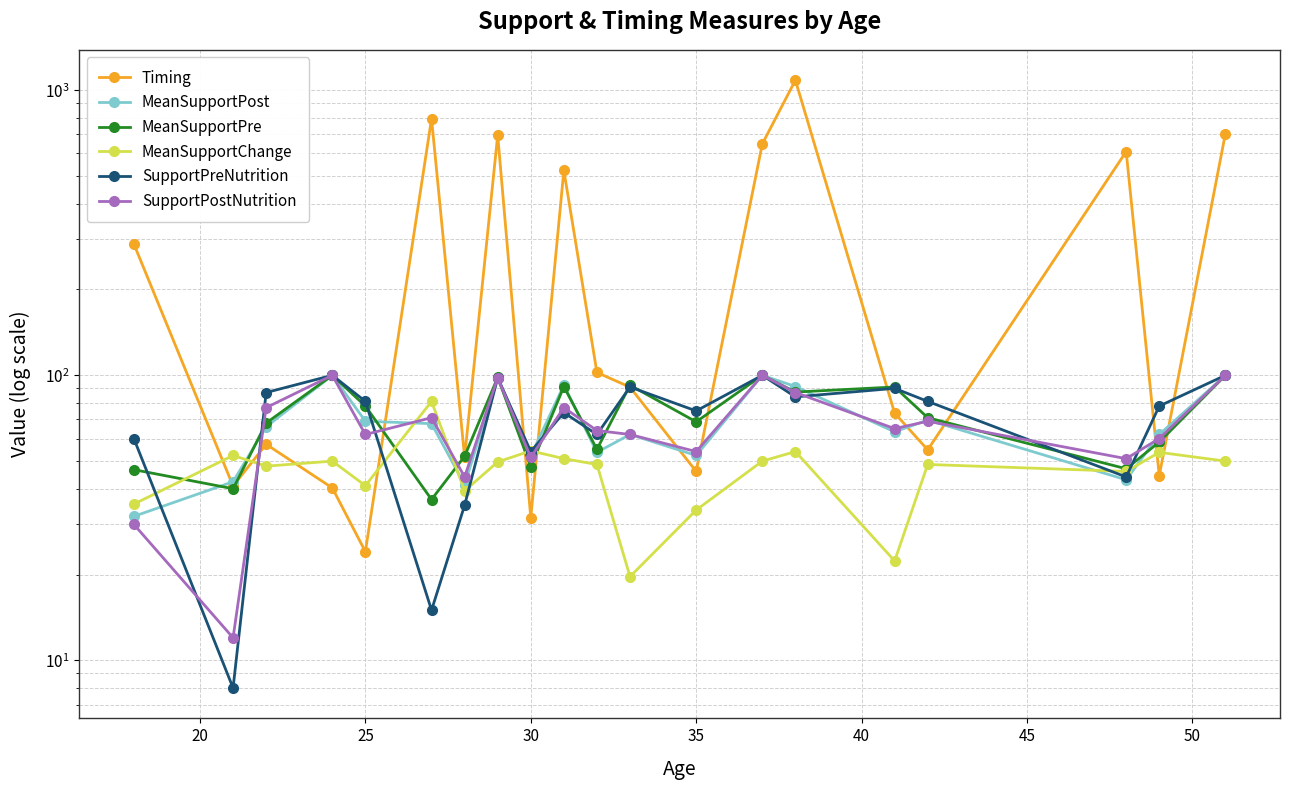

How many lines are shown in the chart?

6